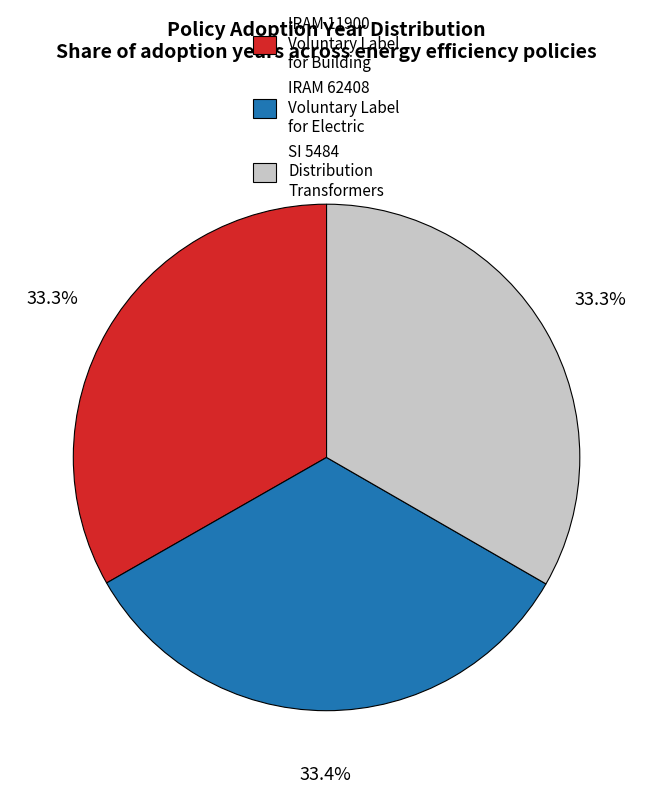

How many slices are in this pie chart?

3